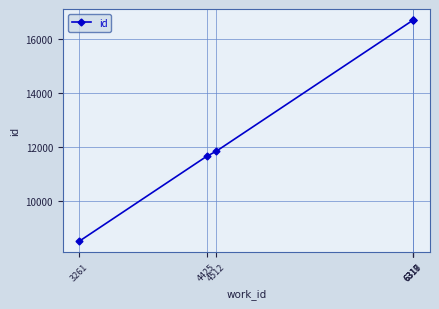

Is it true that the value at 6318 is 16716?

True